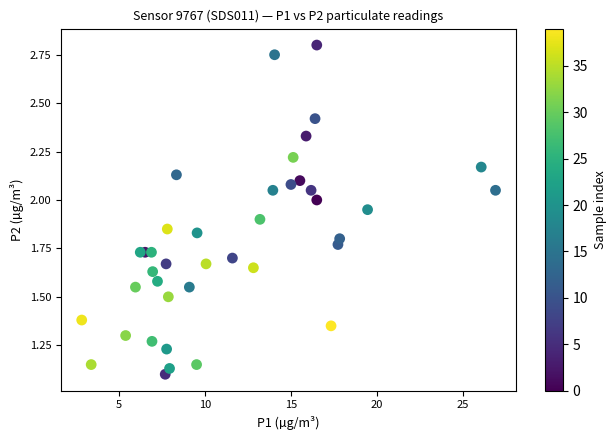

What is the range of X values (max minus min)?

24.0